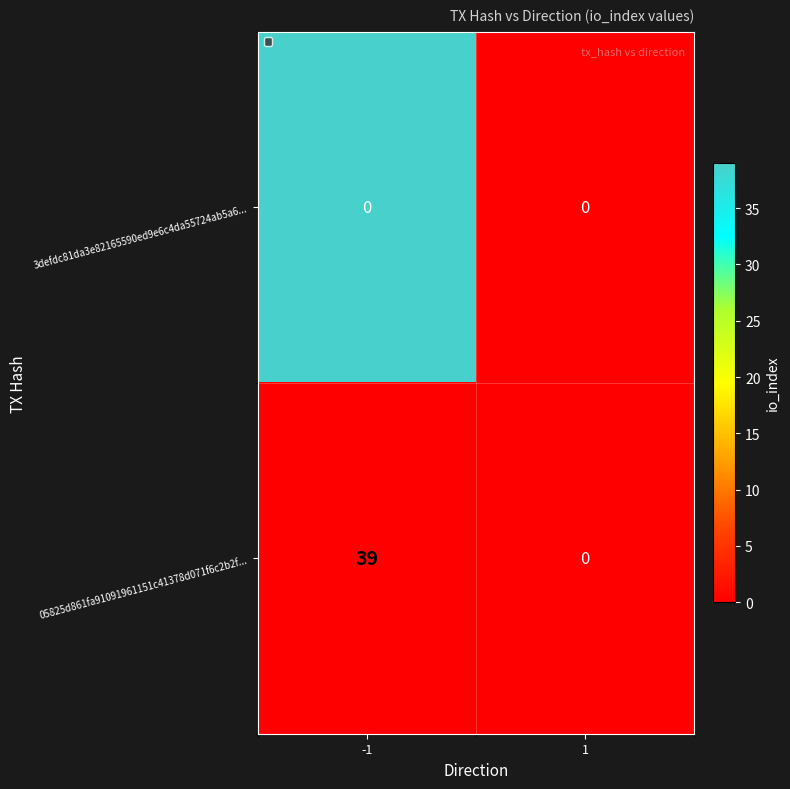

List the labels in order of 3defdc81da3e82165590ed9e6c4da55724ab5a6... value, smallest first.

1, -1